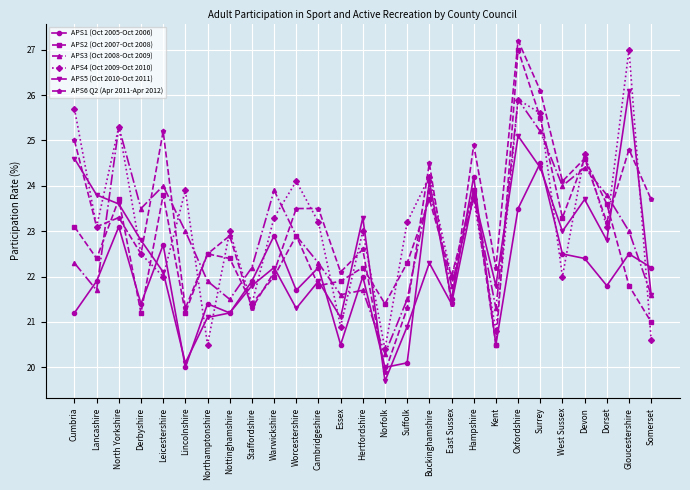

Read the APS2 (Oct 2007-Oct 2008) value at Buckinghamshire.

23.7